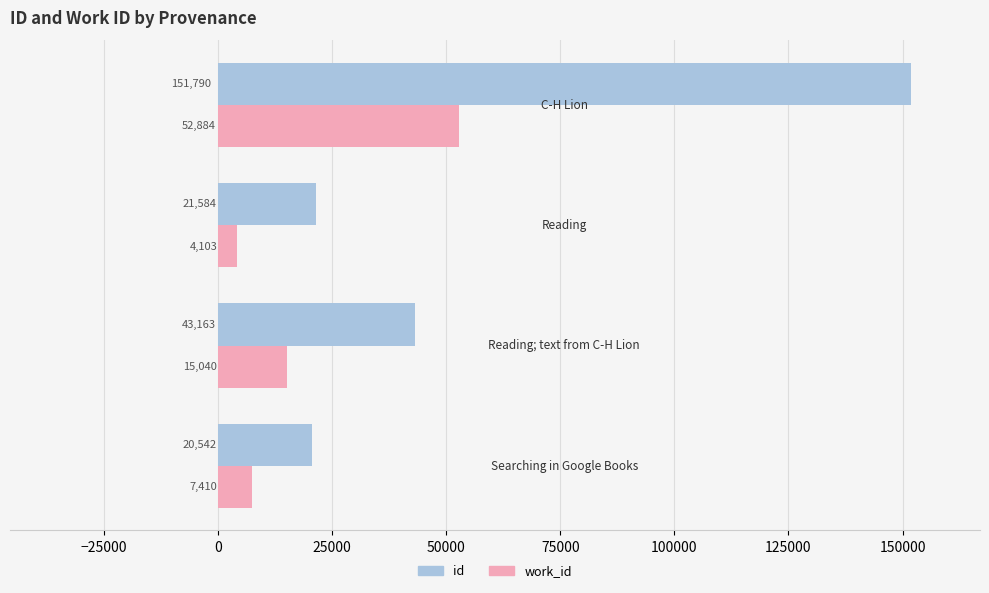

Which series has the widest spread of values?

id